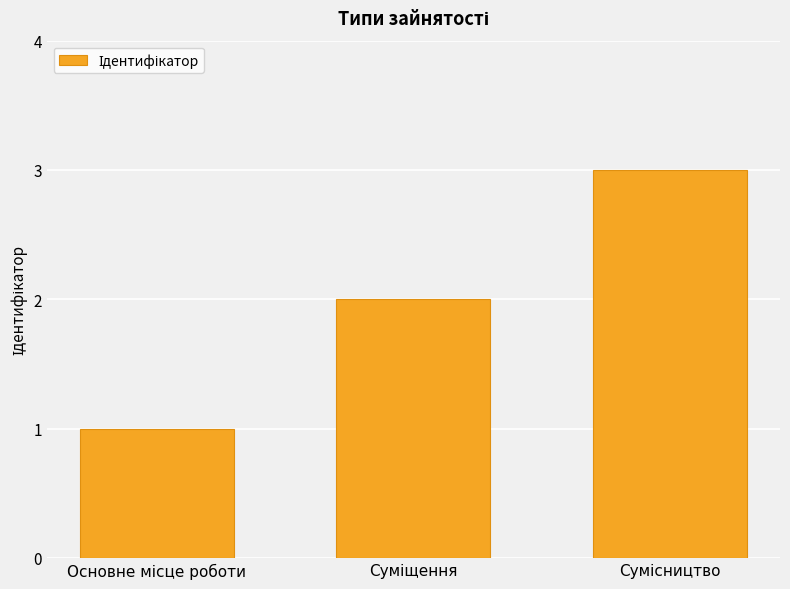

What is the maximum value shown in the chart?

3